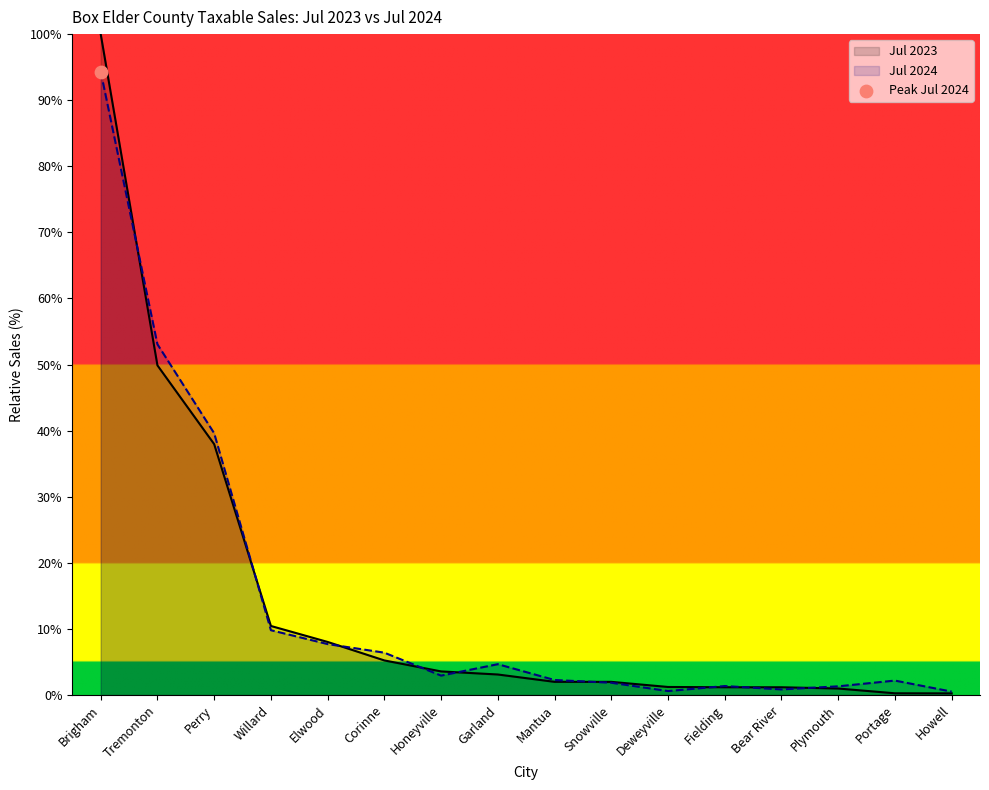

What are all the series names shown in the legend?

Jul 2023, Jul 2024